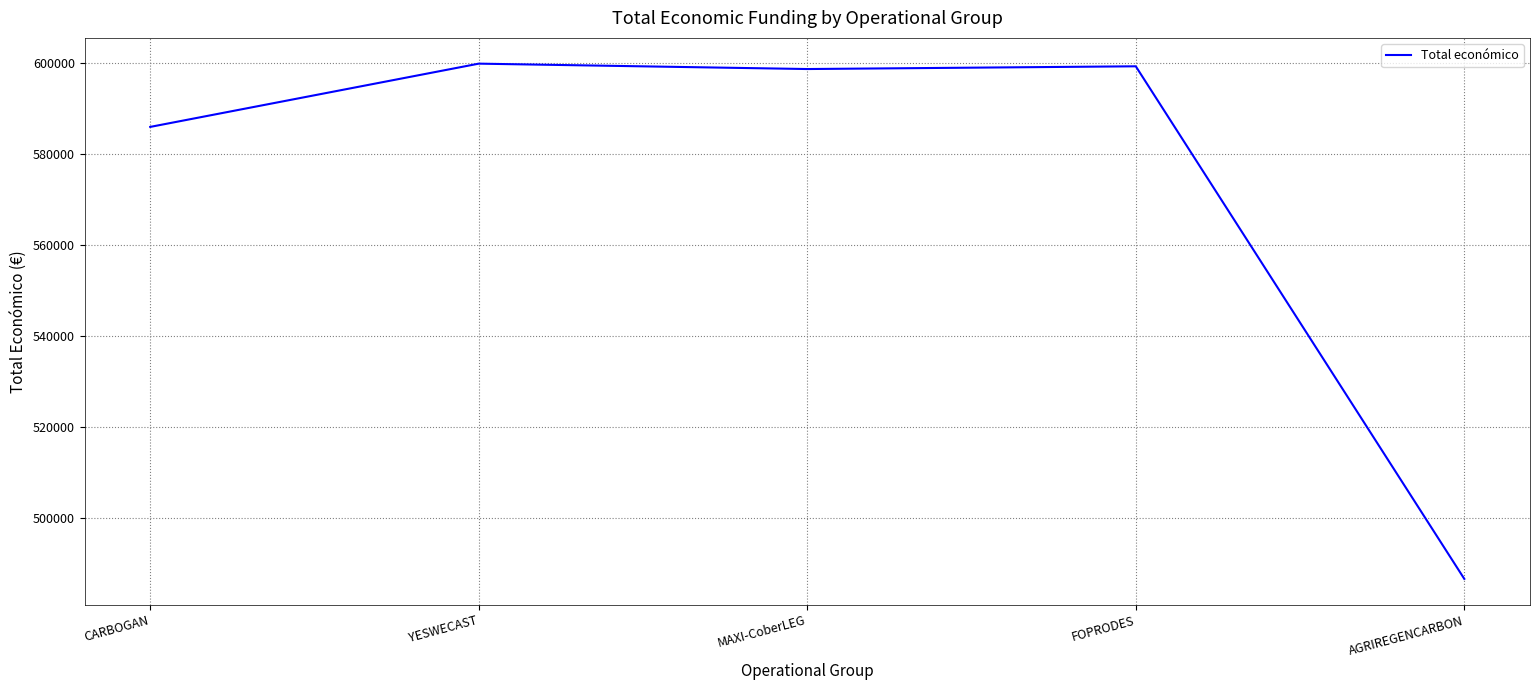

Where does the data first go above 598609?

YESWECAST